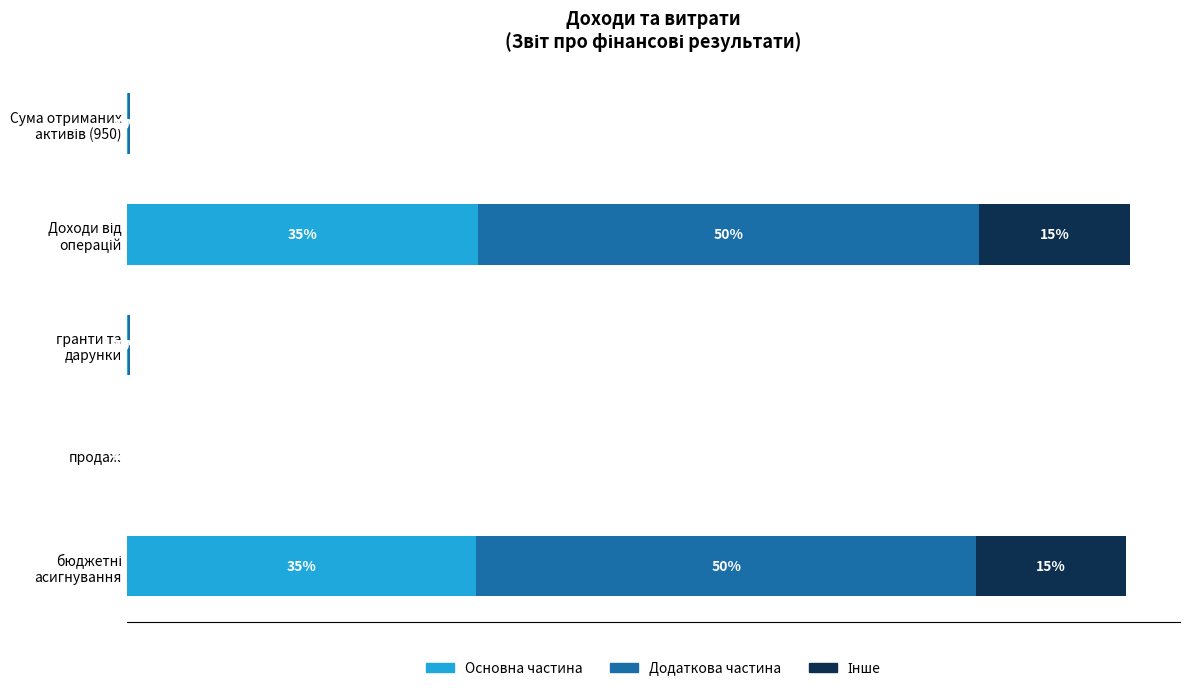

Which series has the largest total across all categories?

Додаткова частина